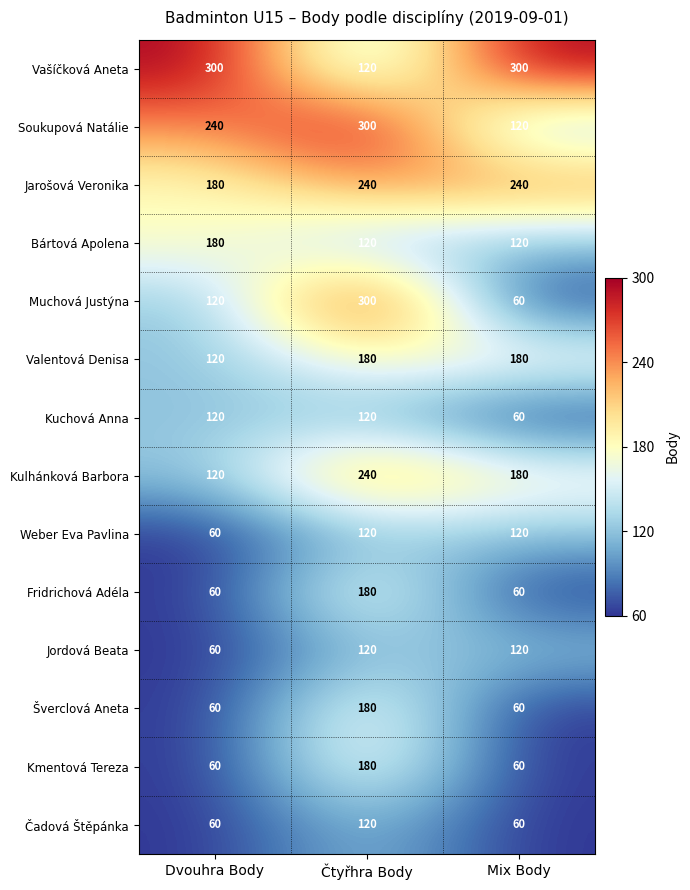

At which label does Čadová Štěpánka reach its peak?

Čtyřhra Body